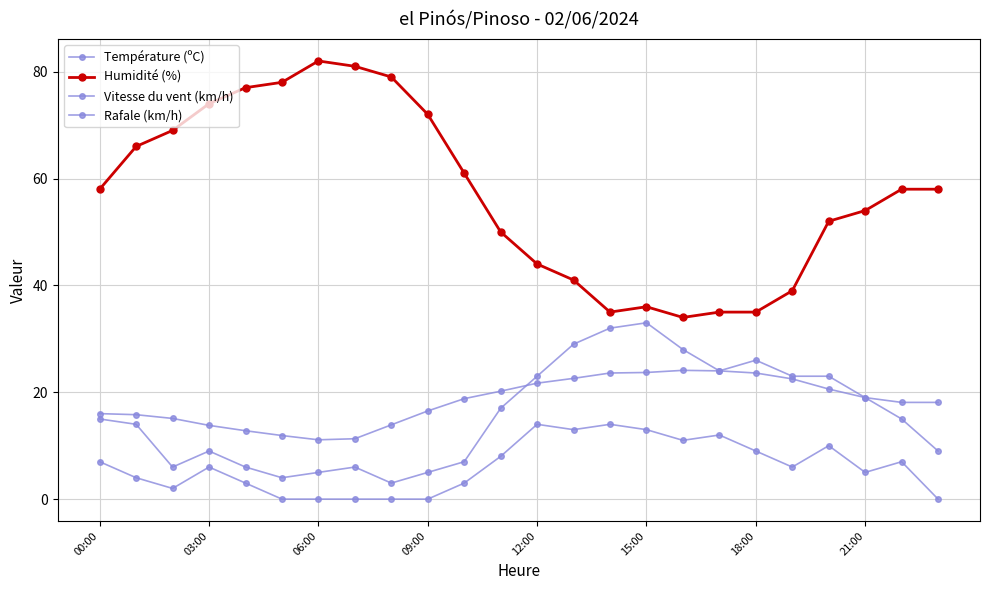

At which label is Vitesse du vent (km/h) closest to 7?

00:00